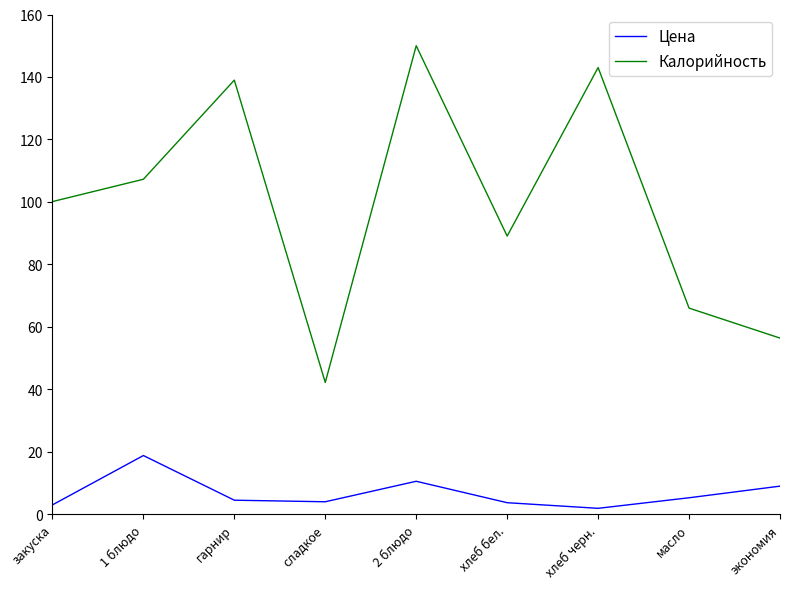

The Калорийность series shows 31.0 at гарнир. True or false?

False